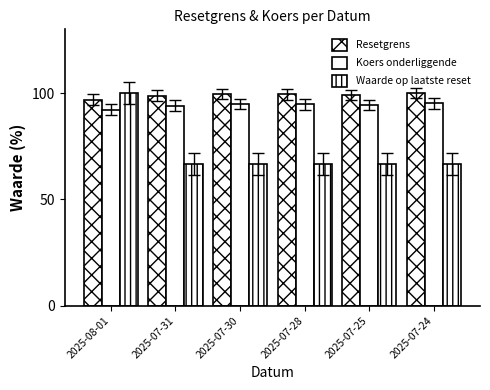

What is the maximum value shown in the chart?

100.0